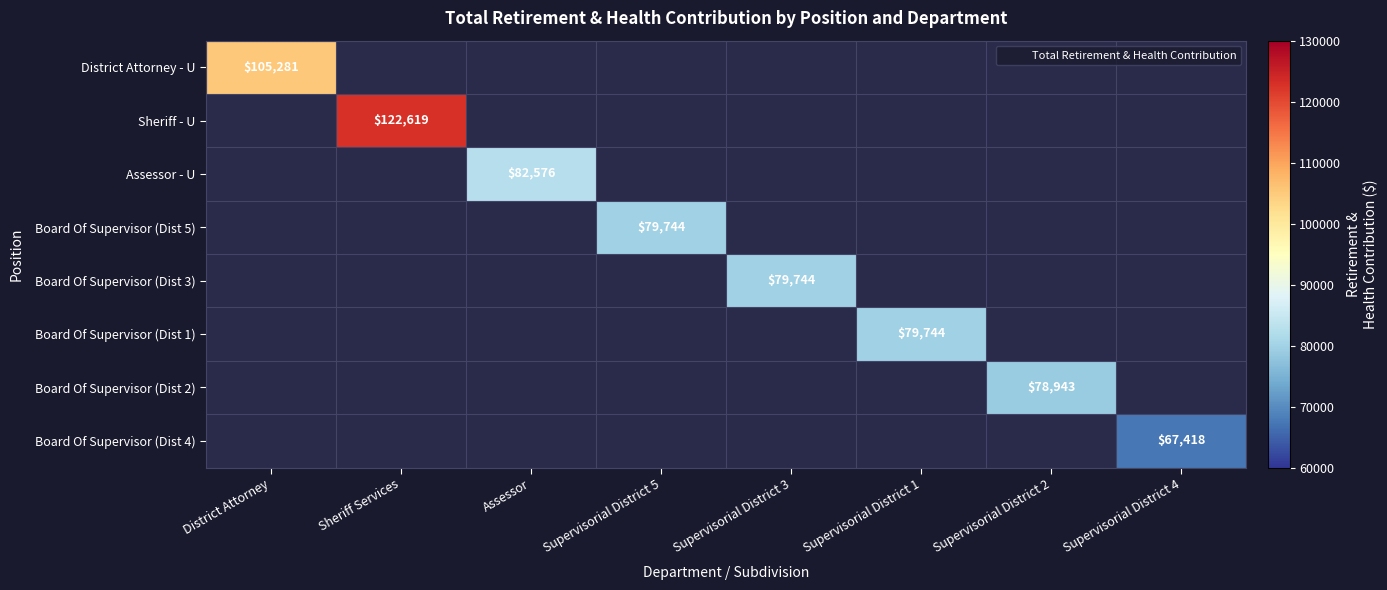

At how many categories does at least one series exceed 98524?

2